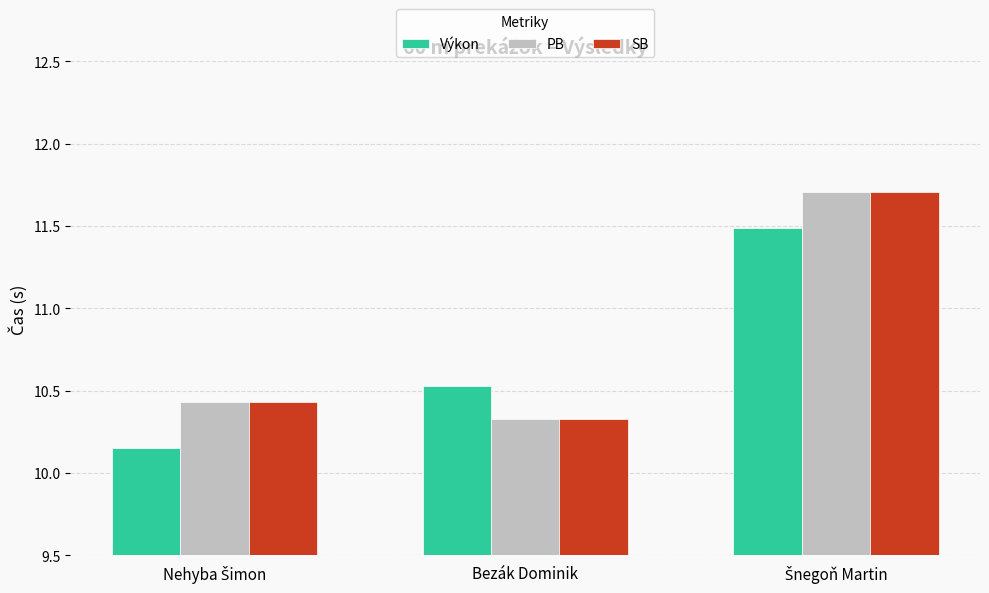

What is the minimum value for PB?

10.3